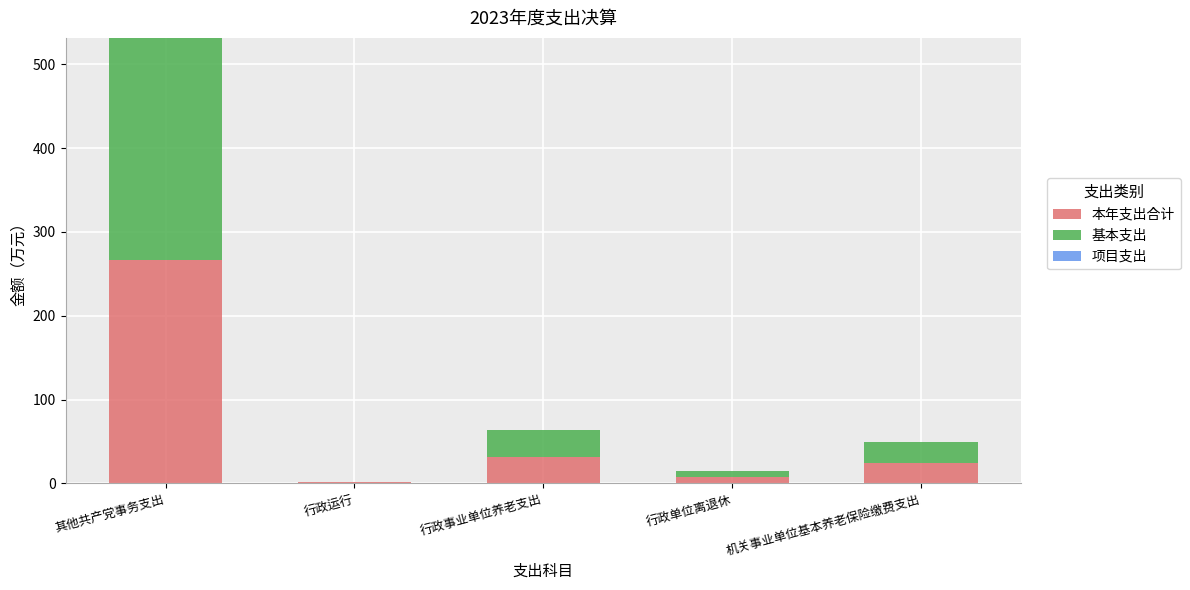

At which category is the sum across all series the highest?

其他共产党事务支出